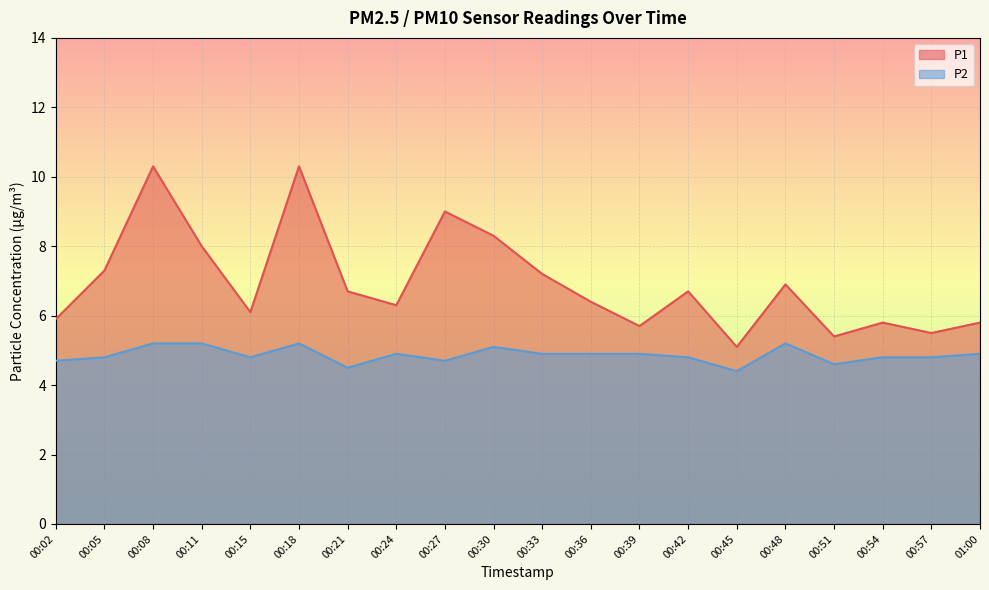

The P1 series shows 7.3 at 00:05. True or false?

True